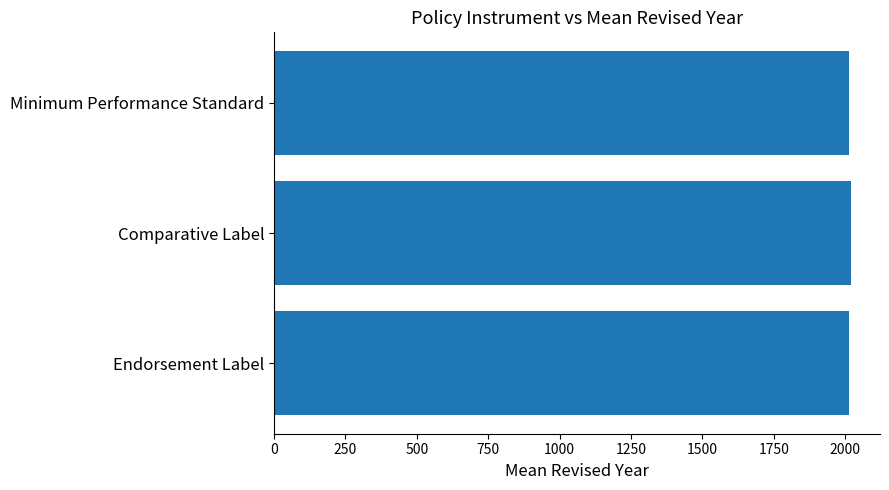

What is the sum of all values?

6049.1